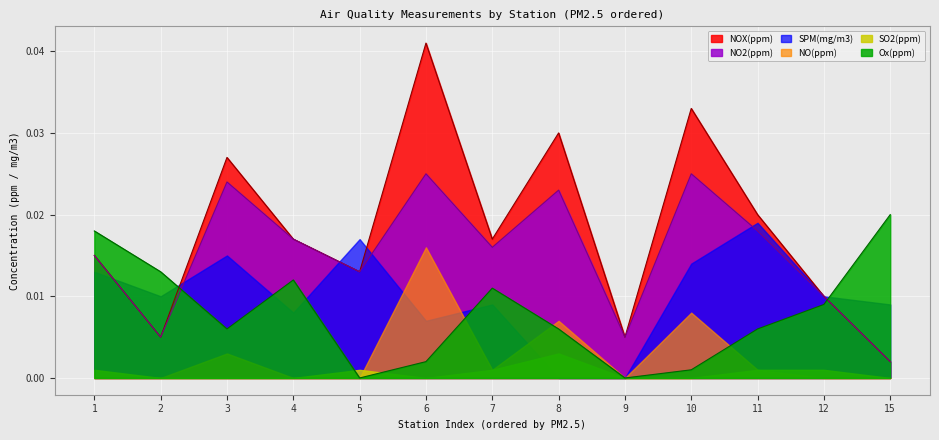

True or false: NOX(ppm) and NO(ppm) cross at least once.

False